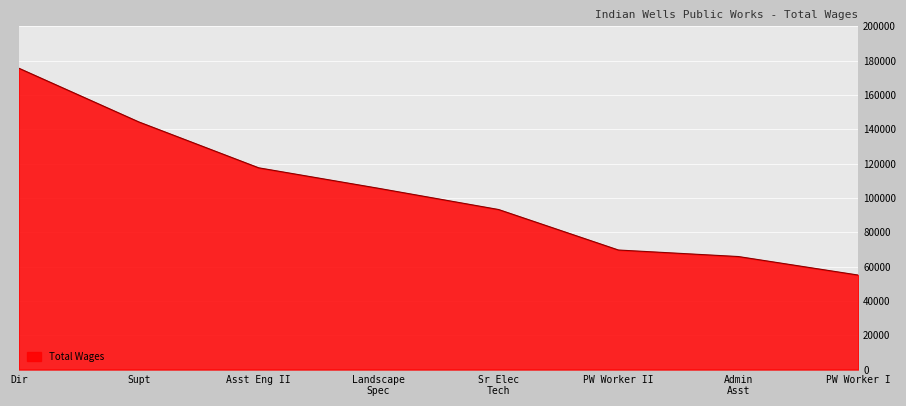

What is the average value?

103328